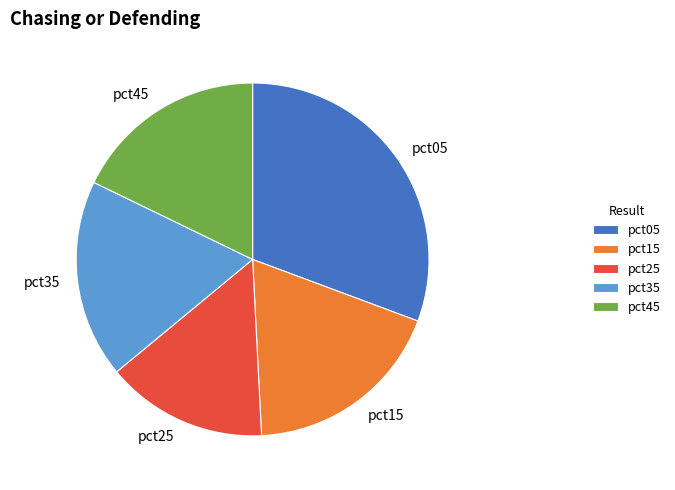

Does any single category account for the majority?

No